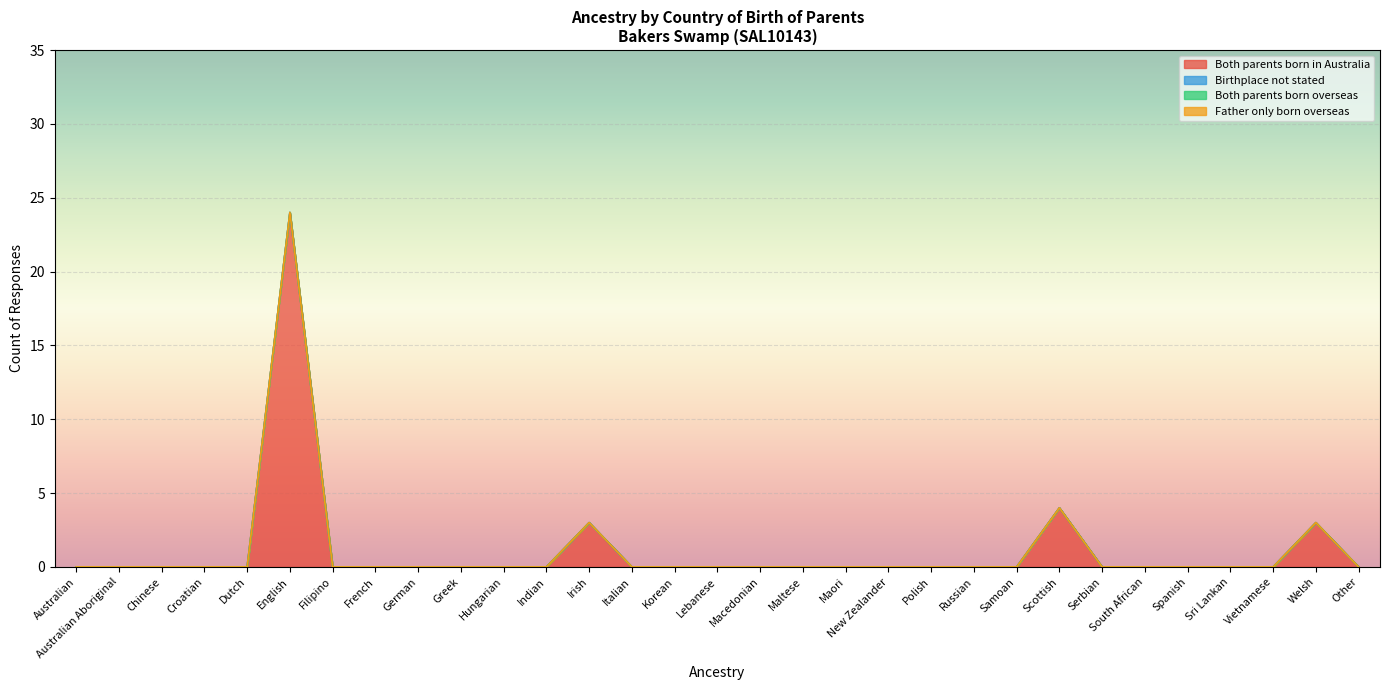

Reading right to left, extract all data points from this chart.

Both parents born in Australia: 0	3	0	0	0	0	0	4	0	0	0	0	0	0	0	0	0	0	3	0	0	0	0	0	0	24	0	0	0	0	0
Birthplace not stated: 0	0	0	0	0	0	0	0	0	0	0	0	0	0	0	0	0	0	0	0	0	0	0	0	0	0	0	0	0	0	0
Both parents born overseas: 0	0	0	0	0	0	0	0	0	0	0	0	0	0	0	0	0	0	0	0	0	0	0	0	0	0	0	0	0	0	0
Father only born overseas: 0	0	0	0	0	0	0	0	0	0	0	0	0	0	0	0	0	0	0	0	0	0	0	0	0	0	0	0	0	0	0